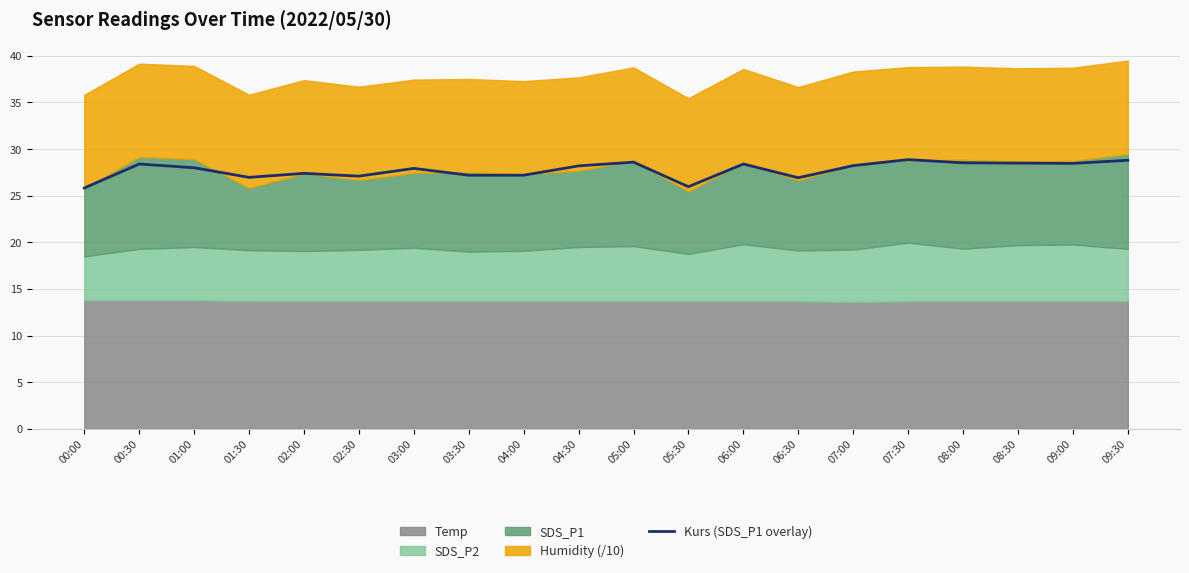

Reading left to right, list all the values displayed in this chart.

25.8	28.4	28.0	27.0	27.4	27.1	27.9	27.2	27.2	28.2	28.6	26.0	28.4	26.9	28.2	28.9	28.5	28.5	28.5	28.8